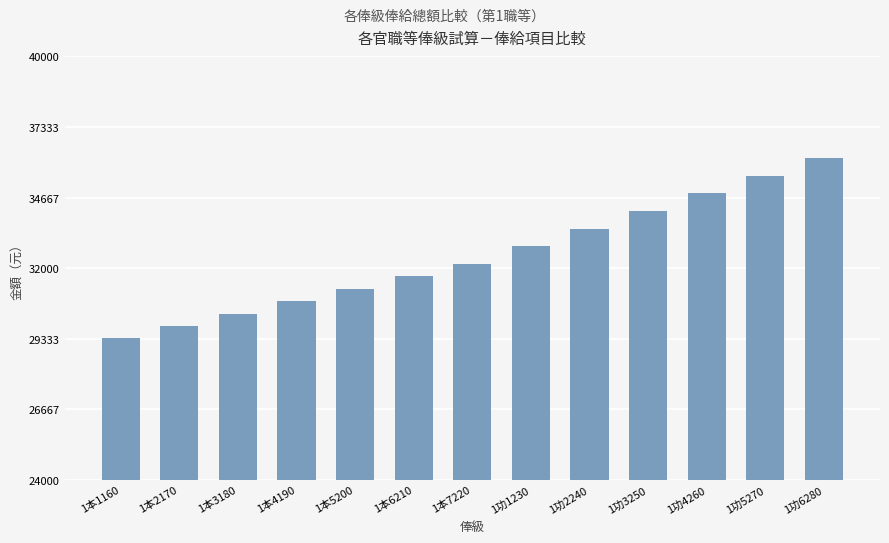

Which has a higher value, 1本6210 or 1本7220?

1本7220